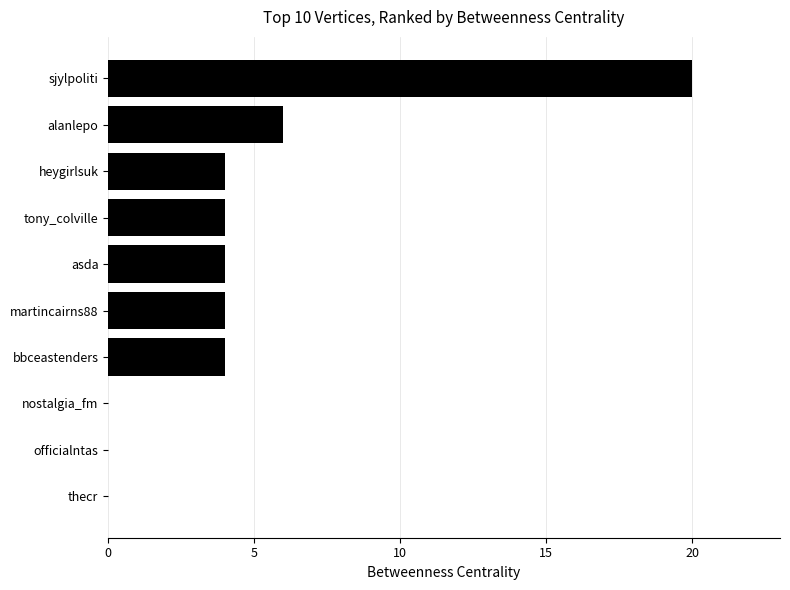

What is the sum of all values?

46